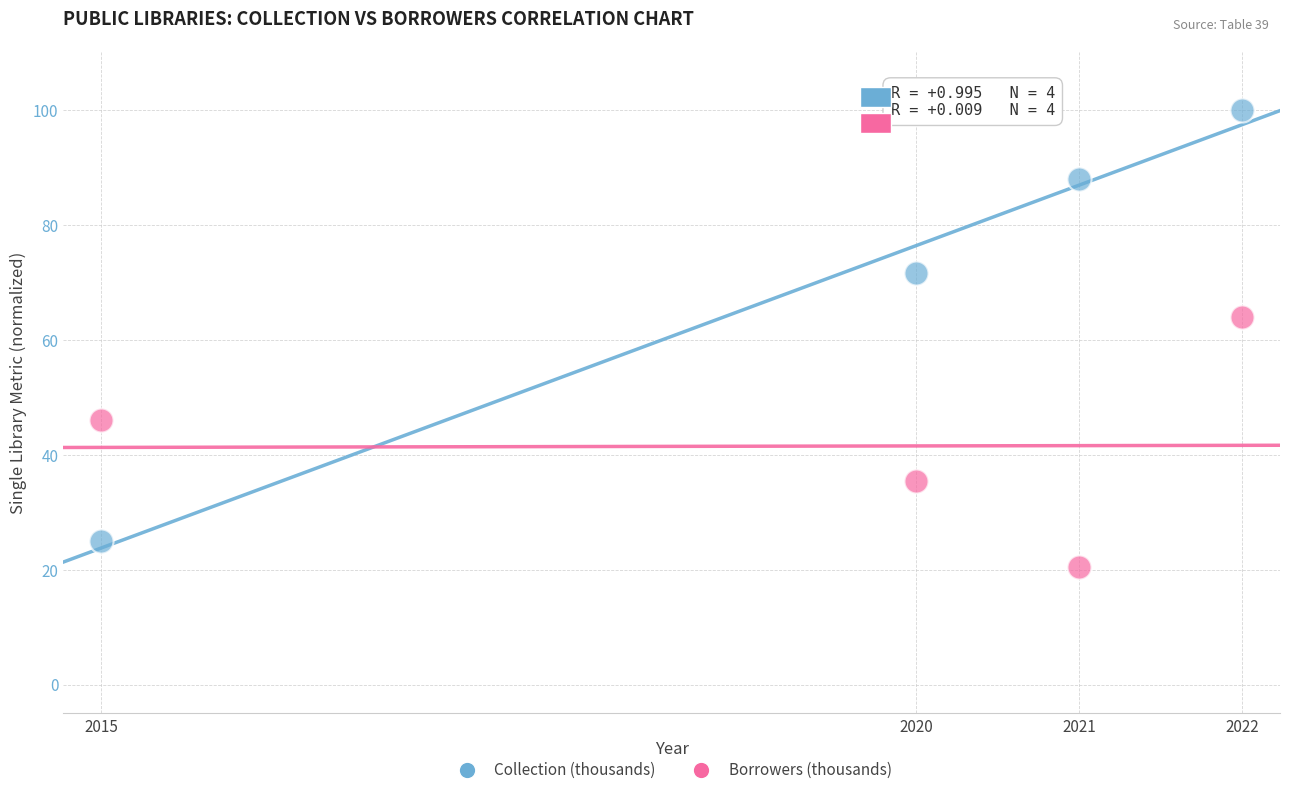

Across all series, what Y value is closest to 60?

64.0